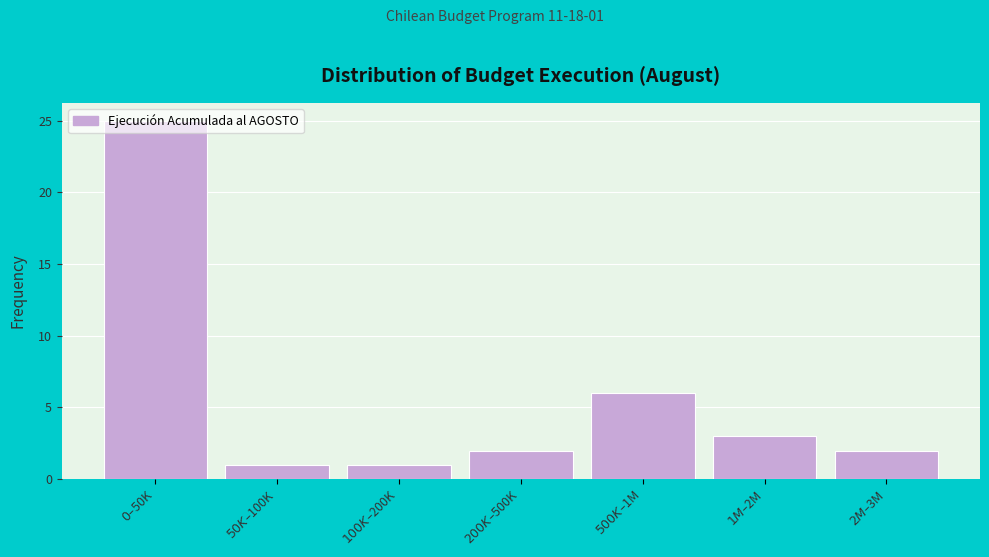

What is the greatest value displayed?

25